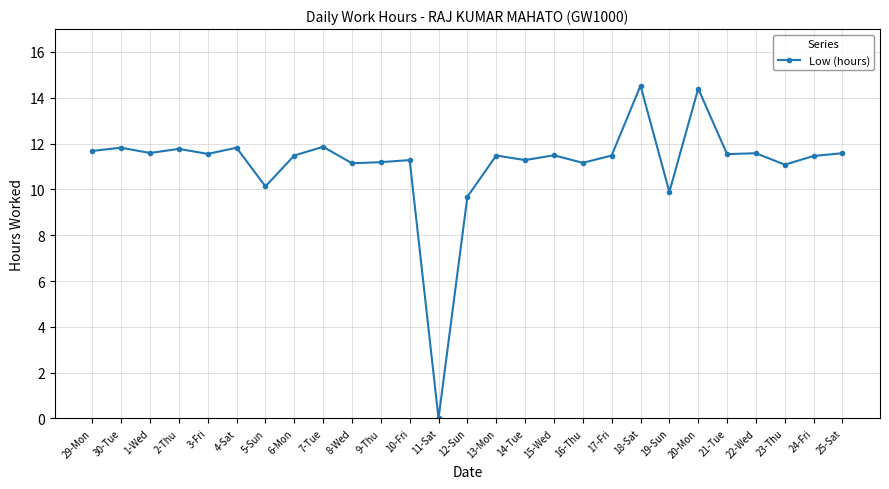

Where is the first local minimum?

1-Wed